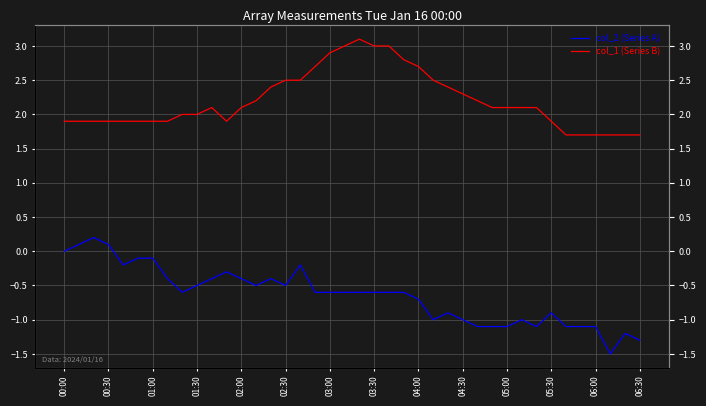

Which label corresponds to the largest value in the chart?

20